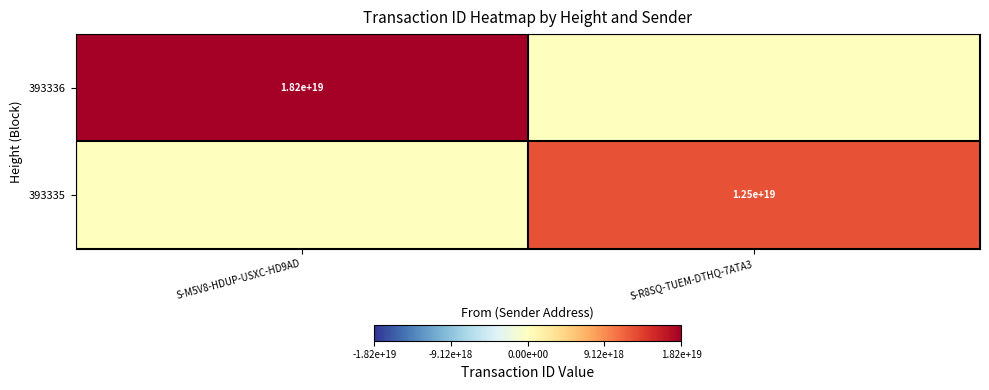

Is it true that 393335 equals 12500000000000000000 at S-R8SQ-TUEM-DTHQ-7ATA3?

True